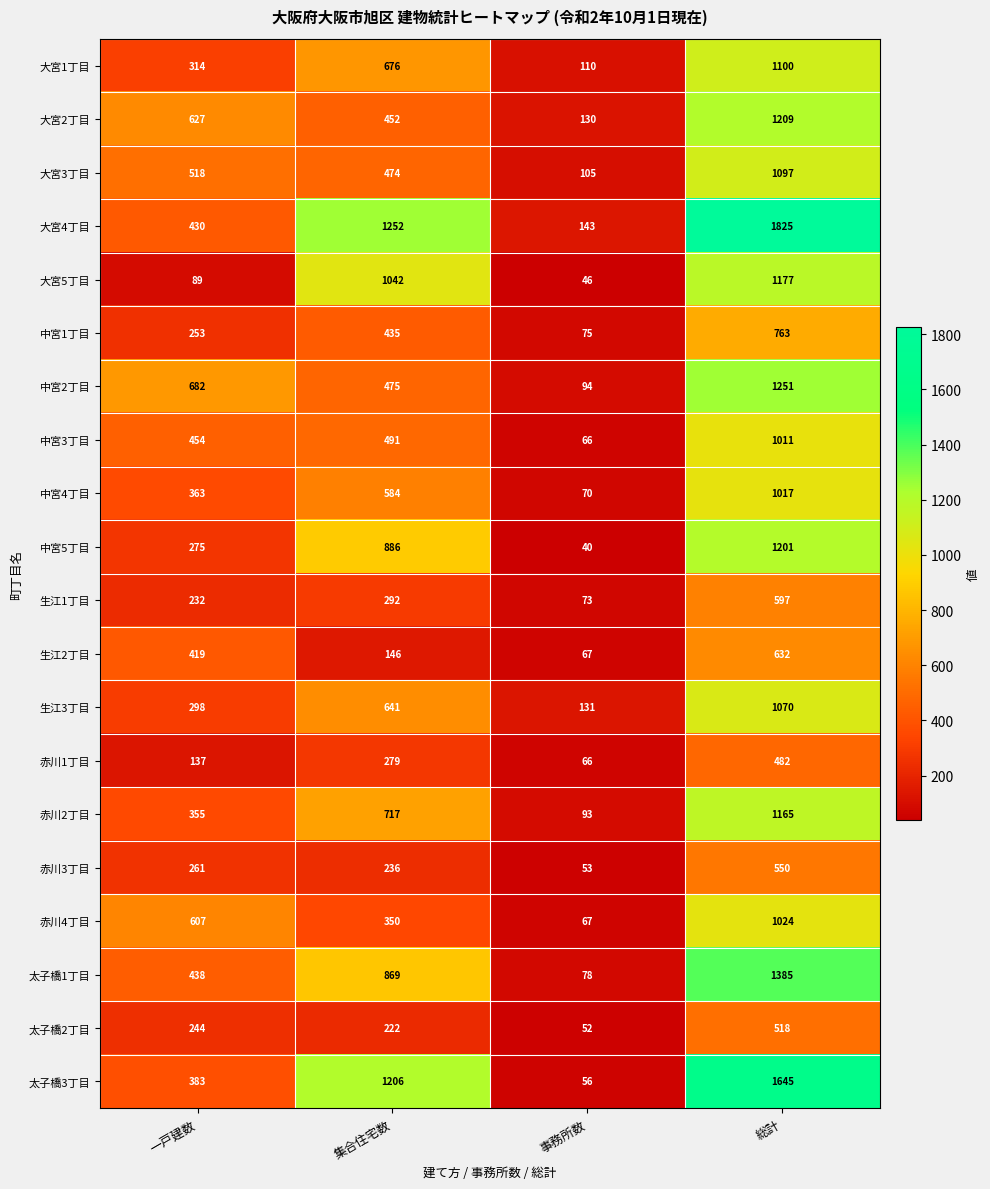

Which series has the widest spread of values?

大宮4丁目